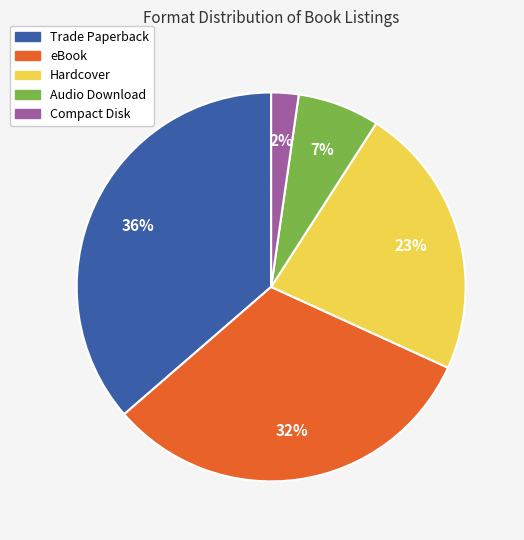

True or false: Hardcover accounts for 23% of the total.

True